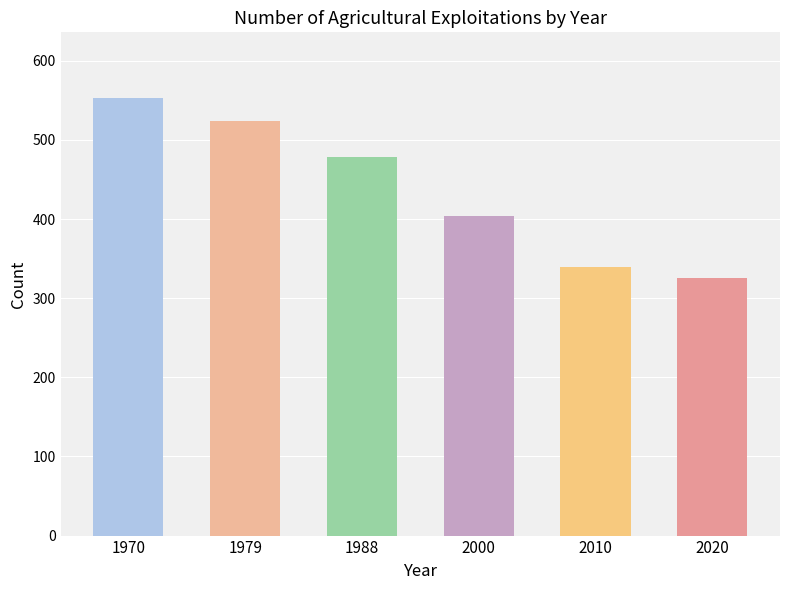

What is the difference between the maximum and second lowest values?

213